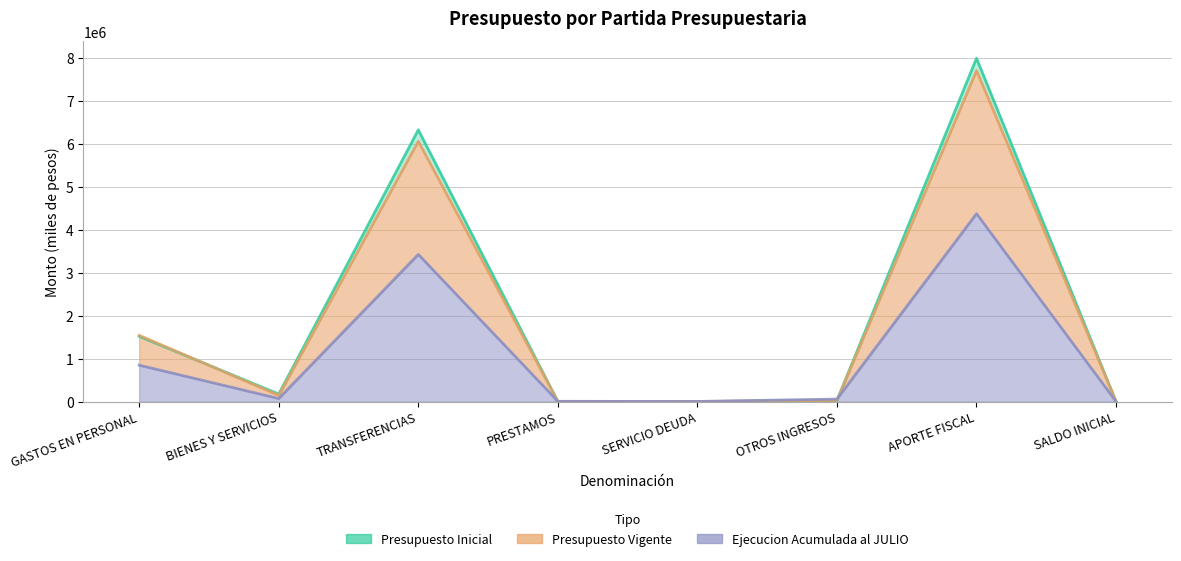

What is the average value of the Presupuesto Inicial series?

2003599